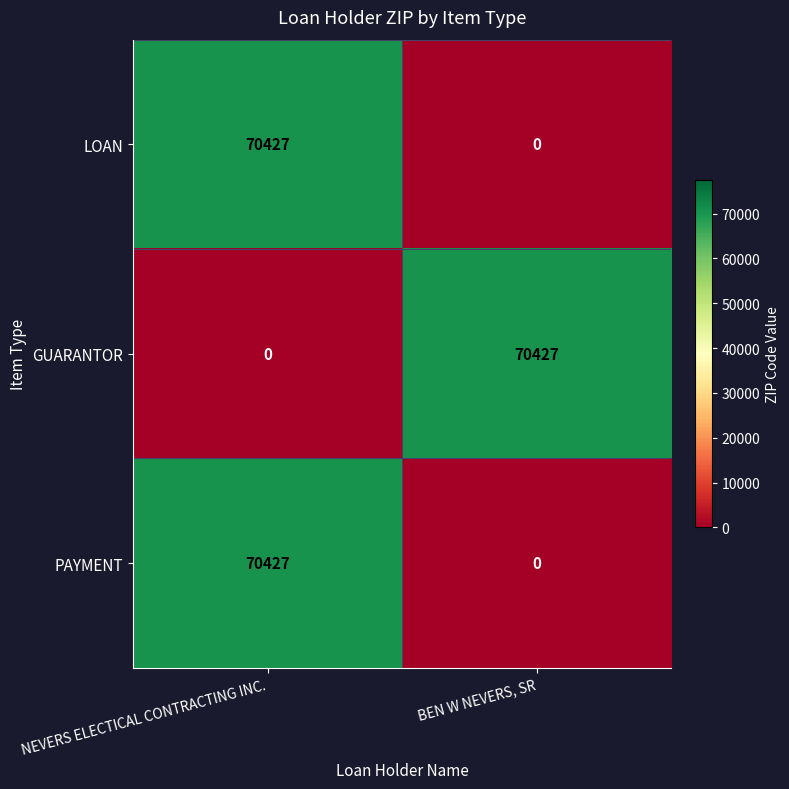

What is the total value across all series at NEVERS ELECTICAL CONTRACTING INC.?

140854